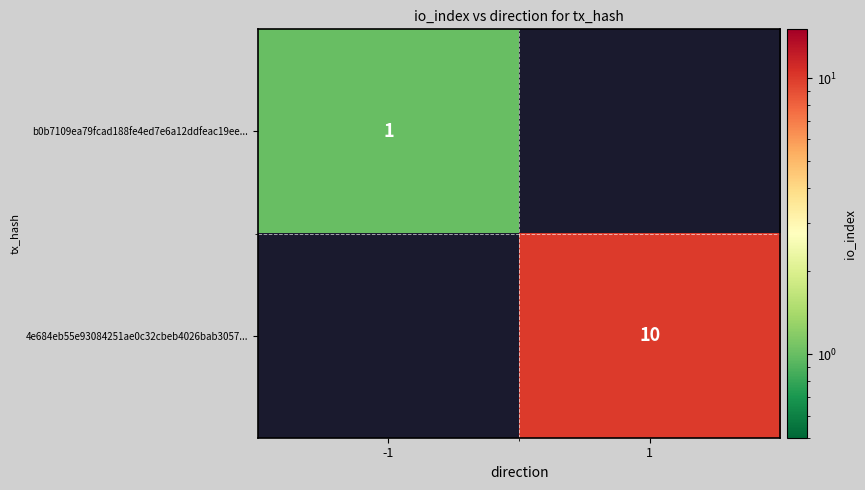

True or false: b0b7109ea79fcad188fe4ed7e6a12ddfeac19ee... has a value of 1 at -1.

True